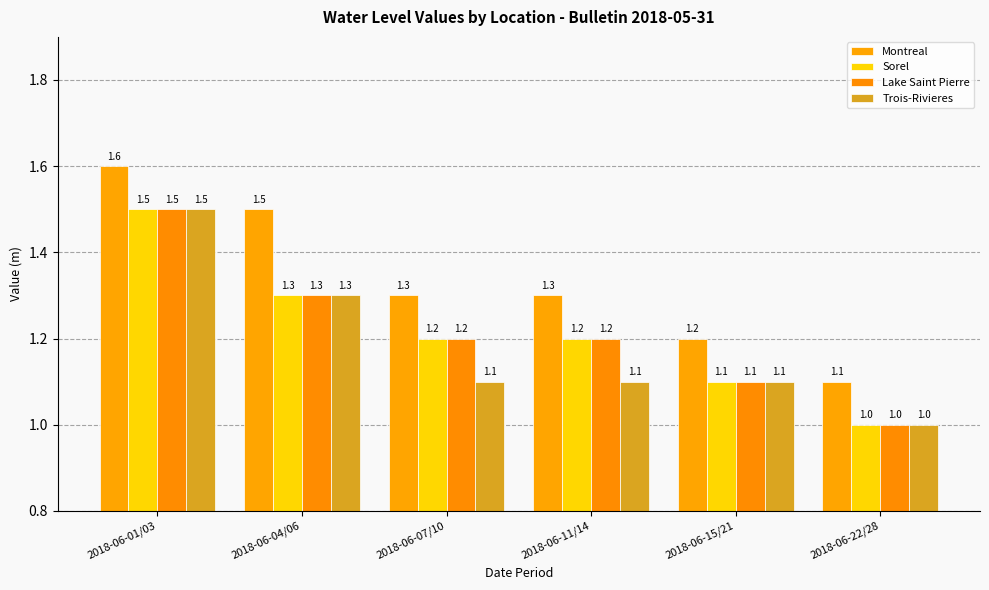

Which has a higher value, 2018-06-01/03 or 2018-06-04/06?

2018-06-01/03